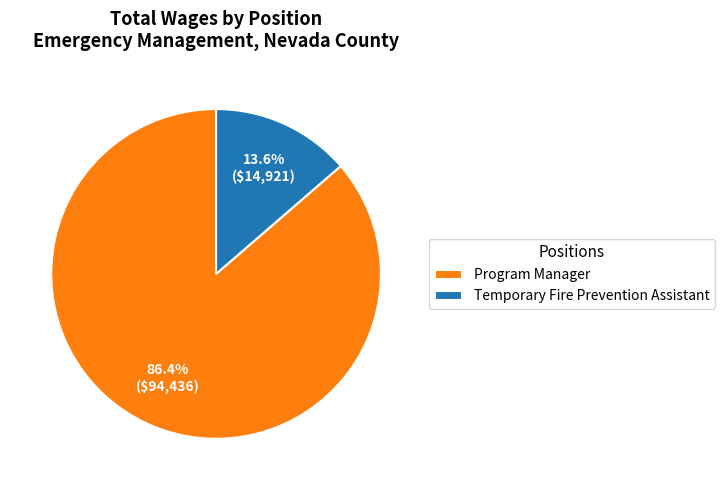

What percentage is NOT represented by Temporary Fire Prevention Assistant?

86.4%